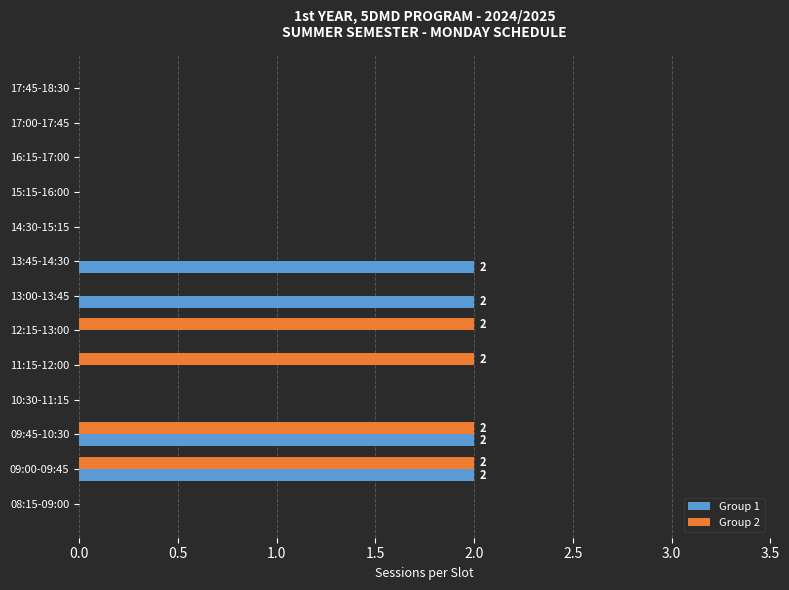

The Group 2 series shows 2 at 09:00-09:45. True or false?

True